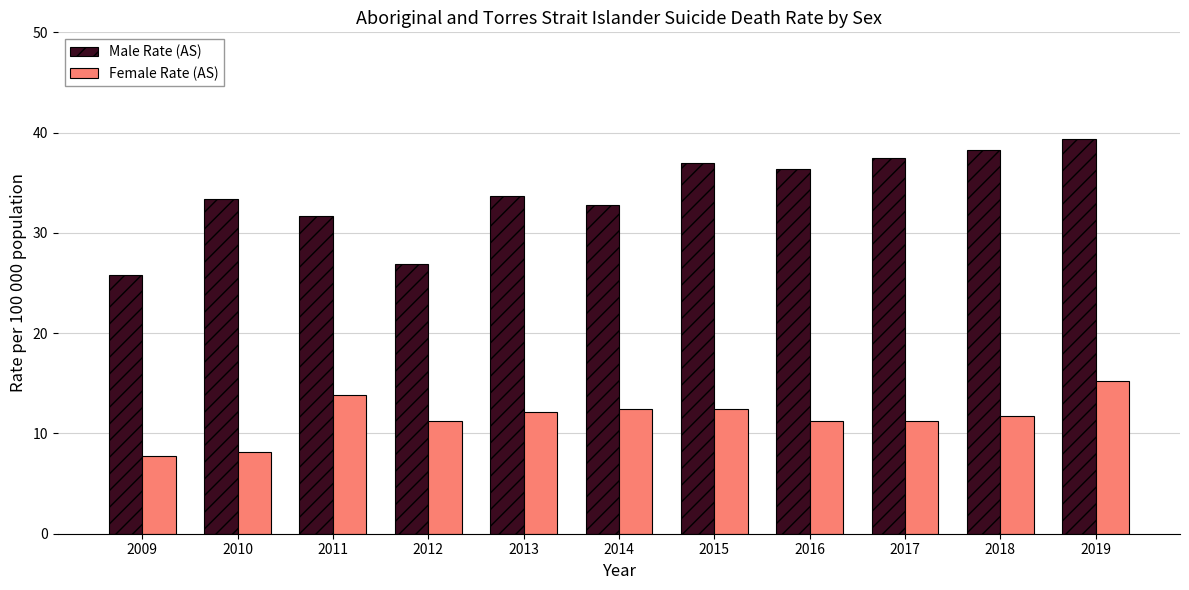

What value does the Male Rate (AS) series have at 2018?

38.3